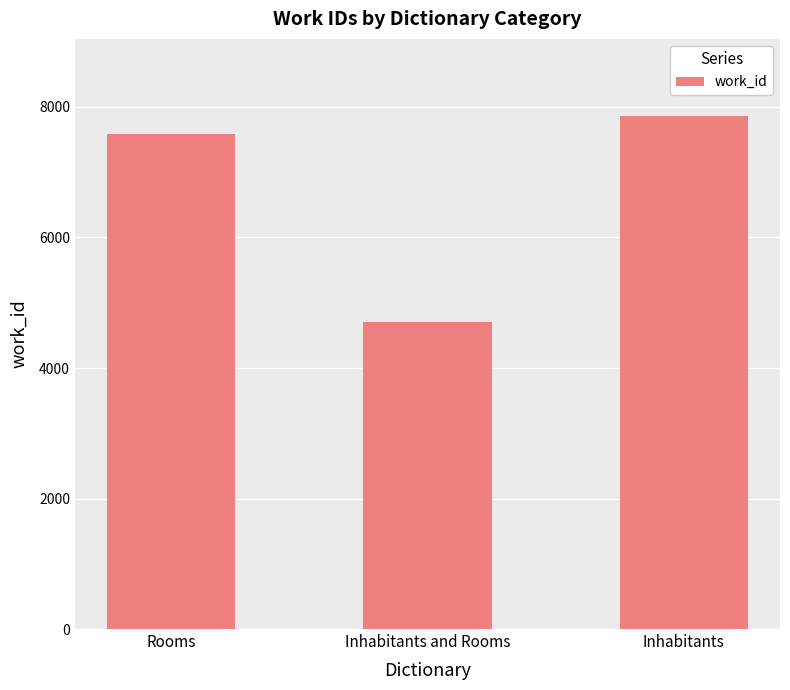

What is the label of the 1st bar from the left?

Rooms